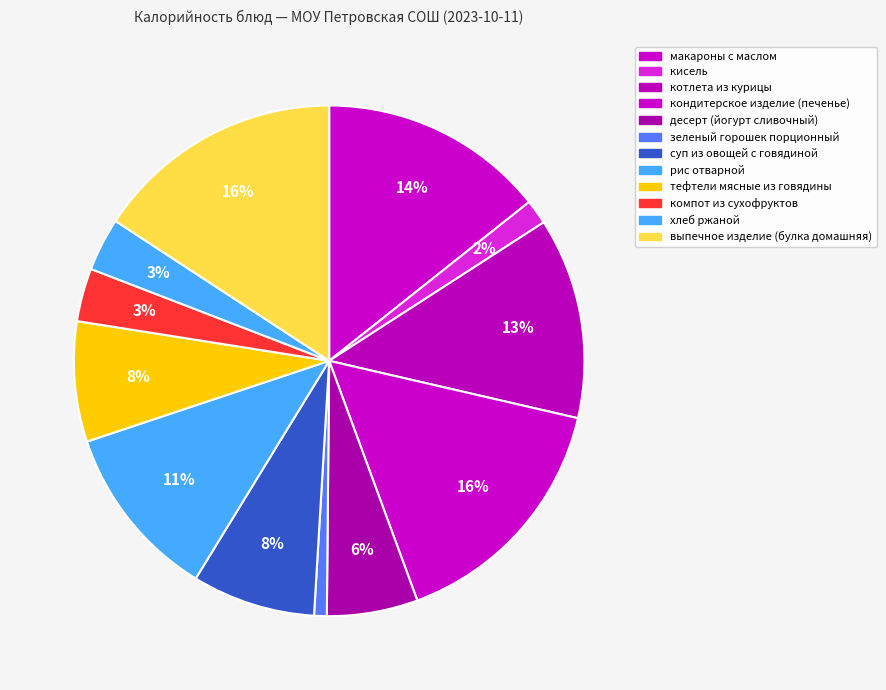

What percentage do кондитерское изделие (печенье) and кисель together represent?

17.3%